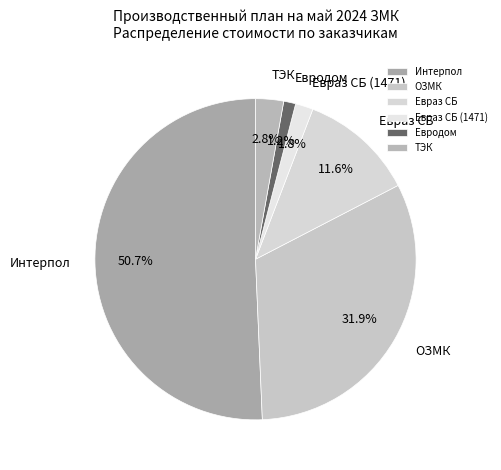

To the nearest percent, what portion does Евраз СБ (1471) represent?

2%